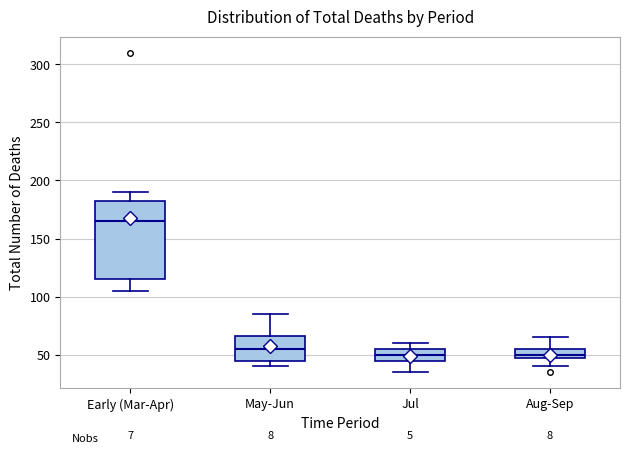

Comparing the boxes themselves (not the whiskers), which one is the tallest?

Early (Mar-Apr)